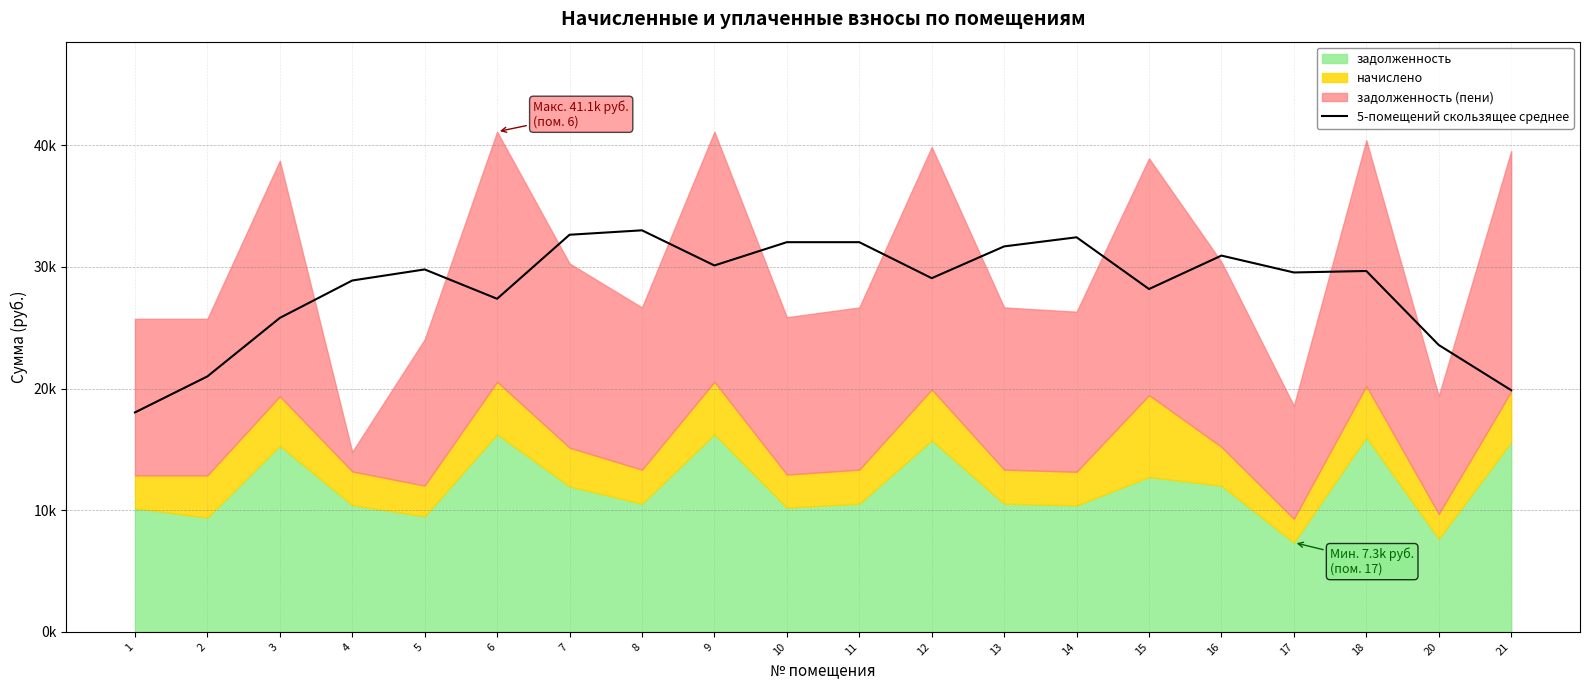

How many values are below 29657?

10